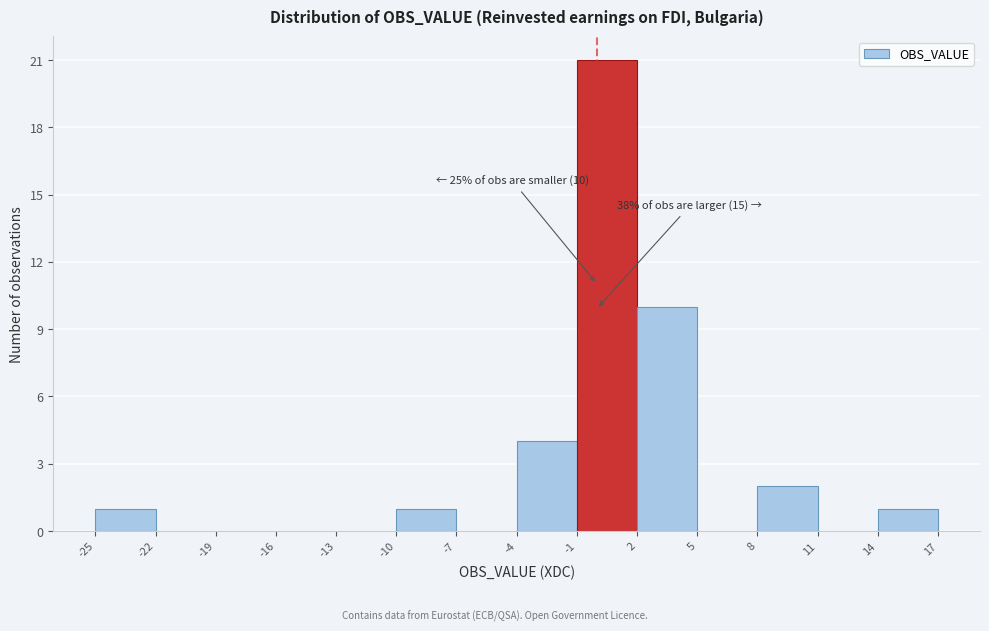

Over which range of the x-axis is the bar tallest?

-1 to 2